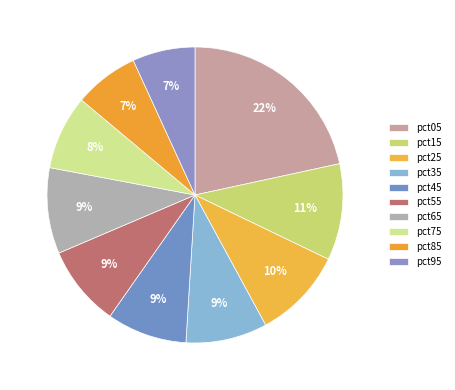

To the nearest percent, what is the difference between the largest and smallest slice percentages?

15%